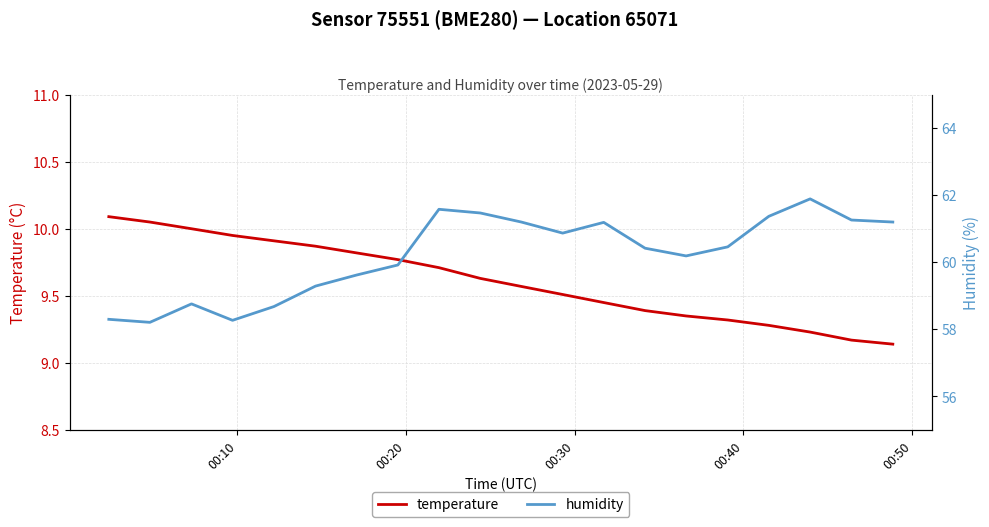

True or false: humidity and temperature cross at least once.

False